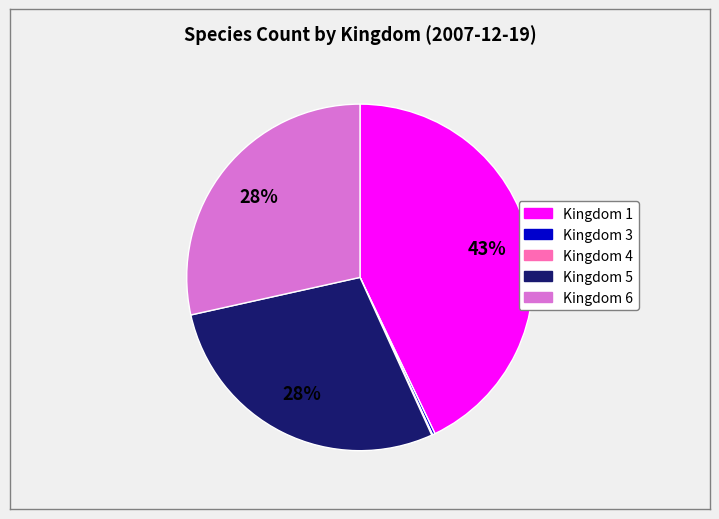

To the nearest percent, what is the average slice percentage?

20%